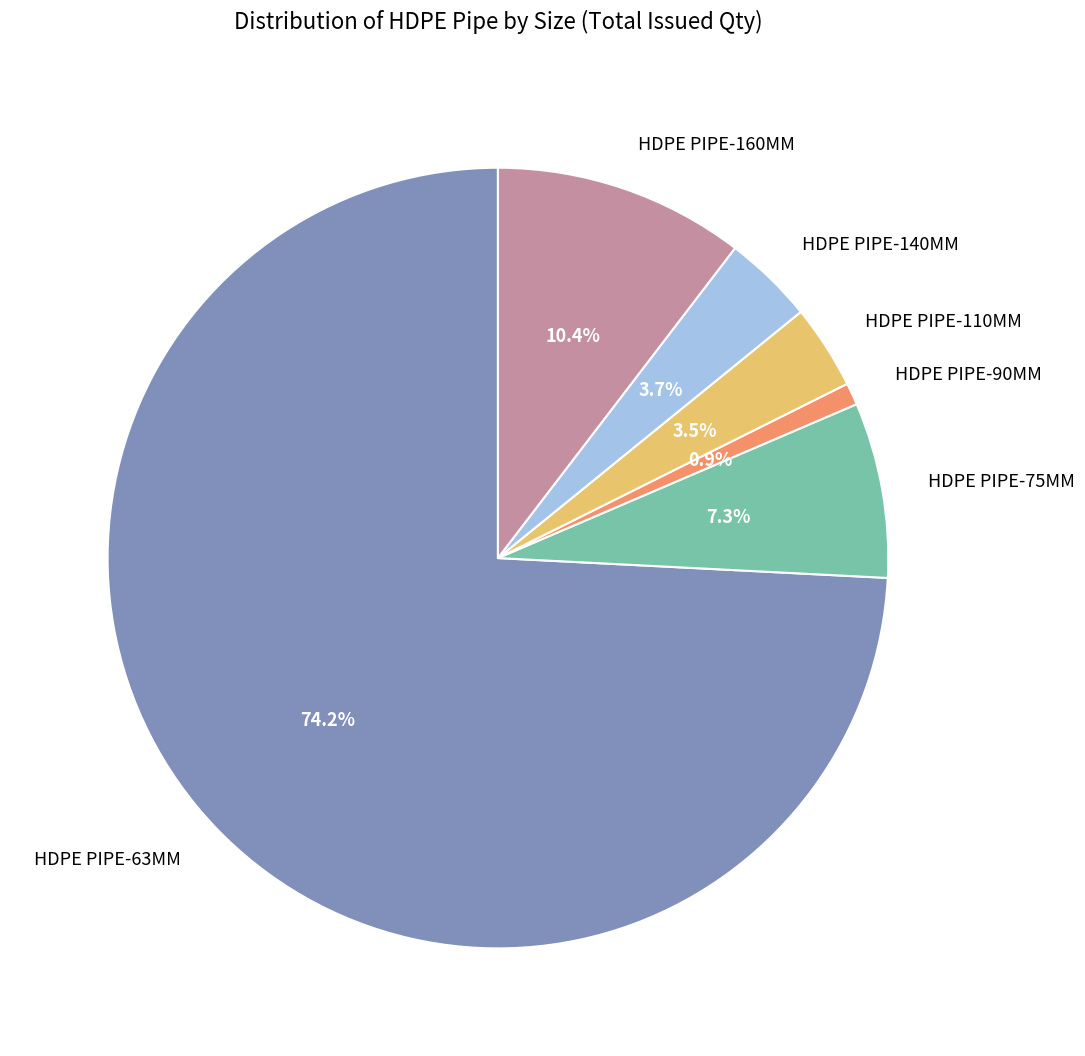

Combined, do HDPE PIPE-110MM and HDPE PIPE-140MM account for over 50%?

No